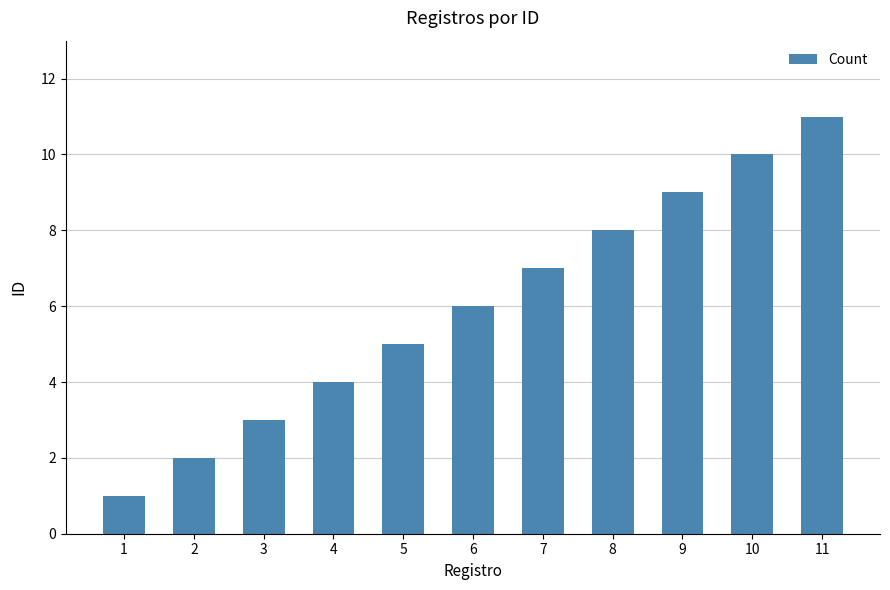

List the labels in order of value, largest first.

11, 10, 9, 8, 7, 6, 5, 4, 3, 2, 1